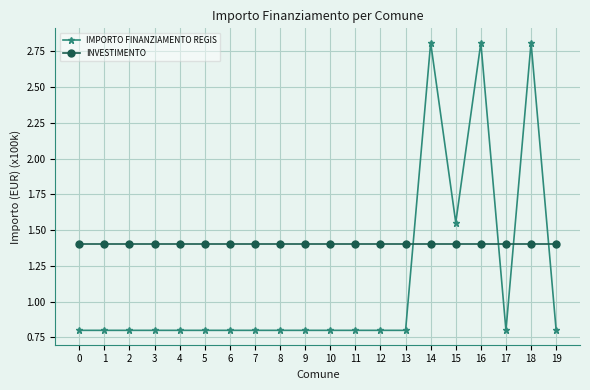

List the series in order of their overall mean, highest first.

INVESTIMENTO, IMPORTO FINANZIAMENTO REGIS